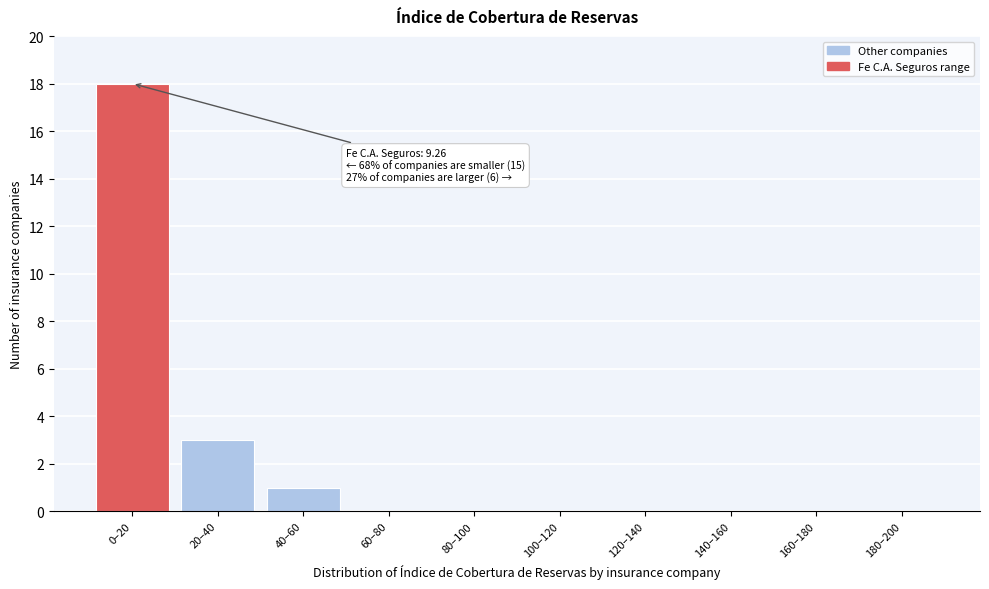

Reading left to right, transcribe all the data shown in this chart.

0–20=18	20–40=3	40–60=1	60–80=0	80–100=0	100–120=0	120–140=0	140–160=0	160–180=0	180–200=0